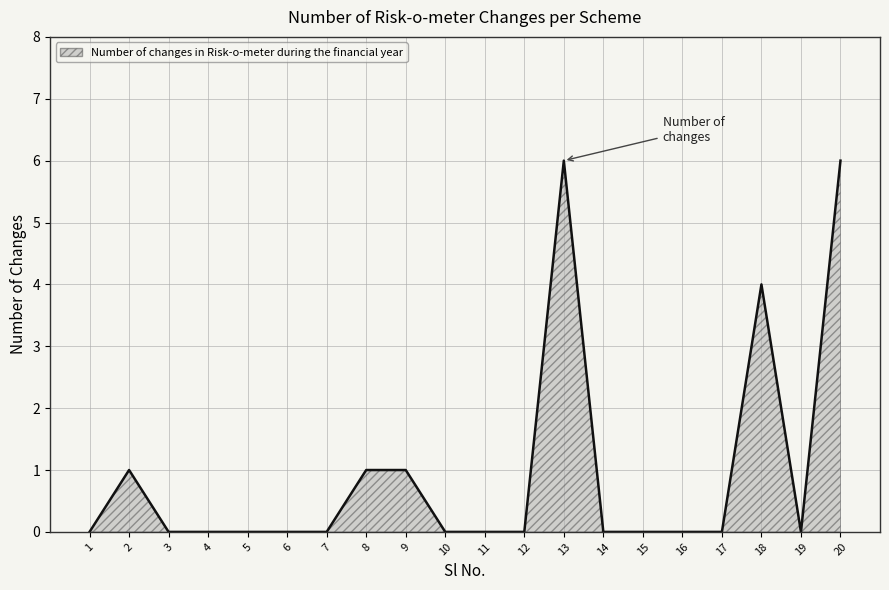

Where is the data nearest to the value 3?

18